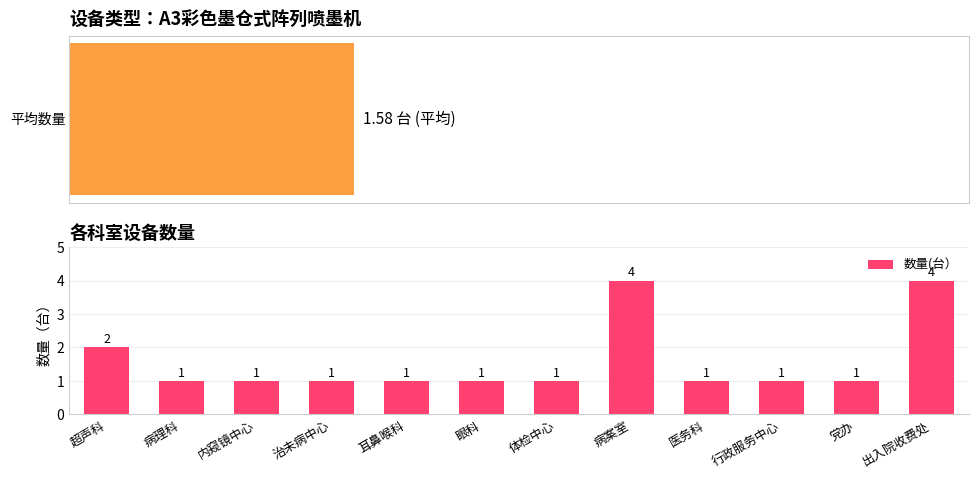

What is the value of the 2nd bar from the left?

1